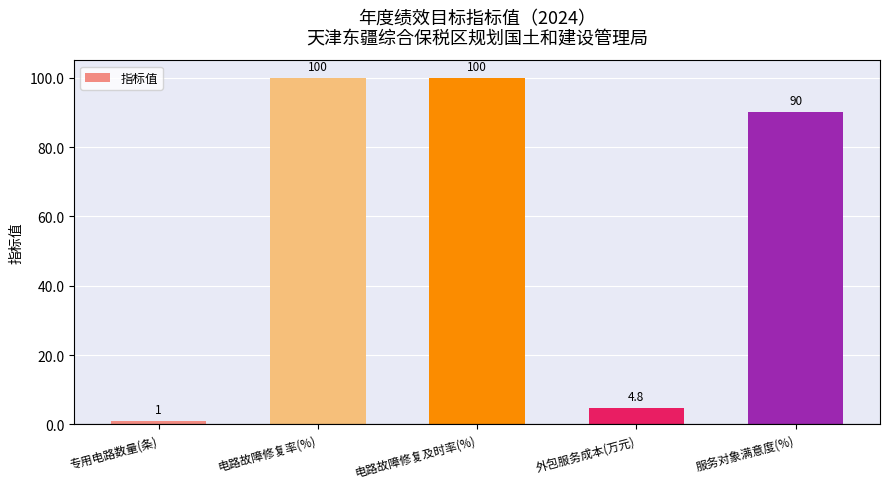

What is the value of the 2nd bar from the left?

100.0